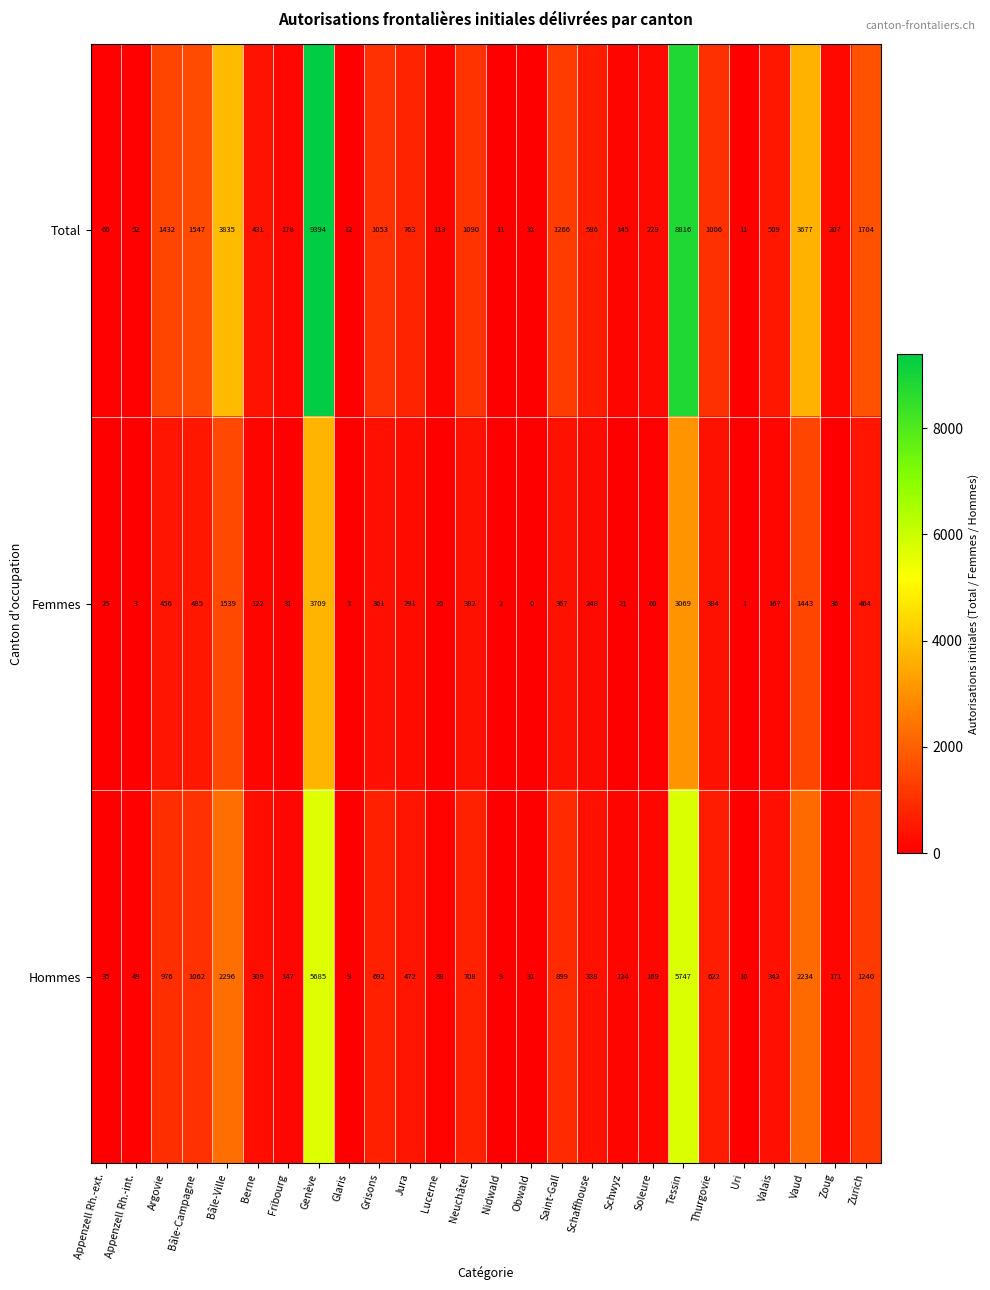

At which label does Total first exceed 586?

Argovie